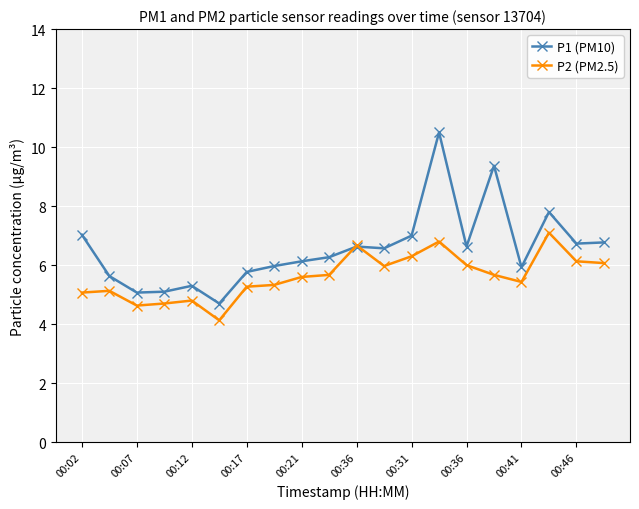

What is the average value of the P1 (PM10) series?

6.5